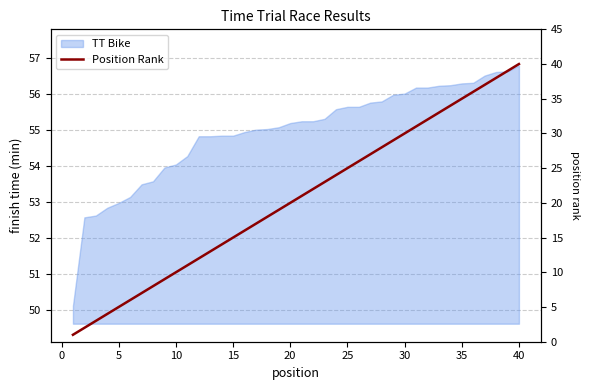

What is the difference between the maximum and minimum values?

39